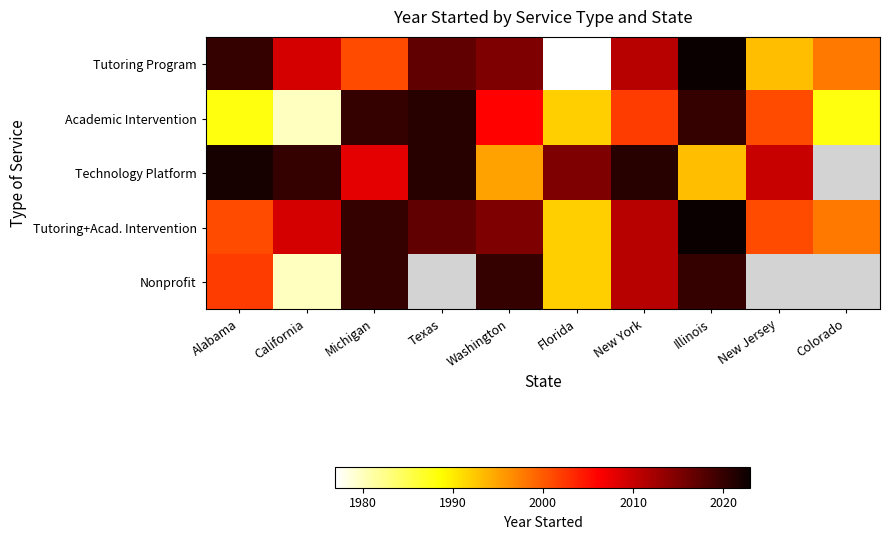

Where is Tutoring+Acad. Intervention nearest to the value 2007?

California